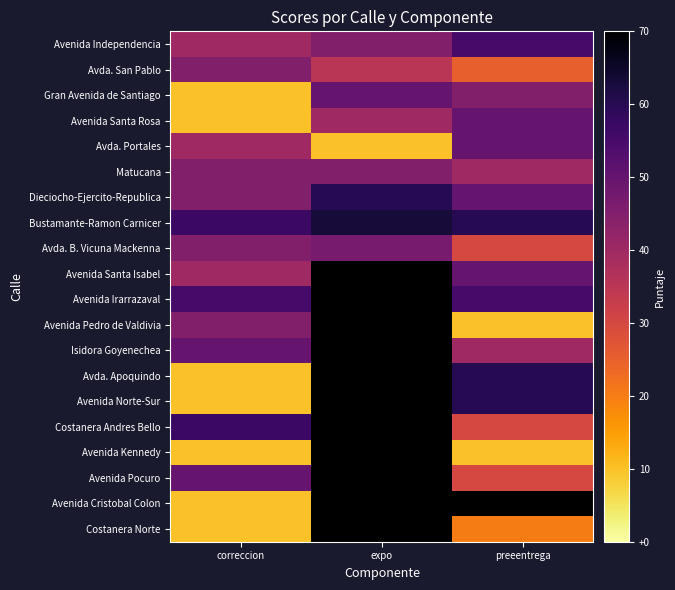

What is the greatest value displayed?

63.0